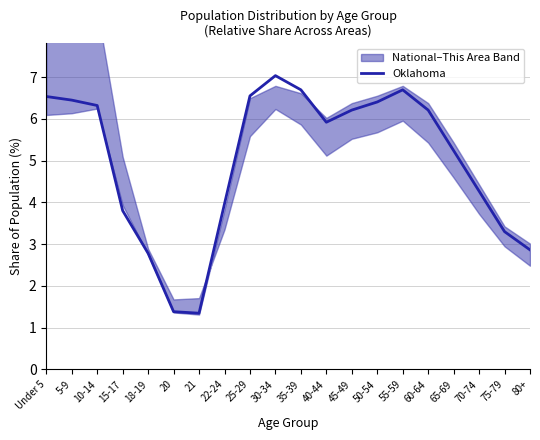

What is the value of the 16th point from the left?

6.2